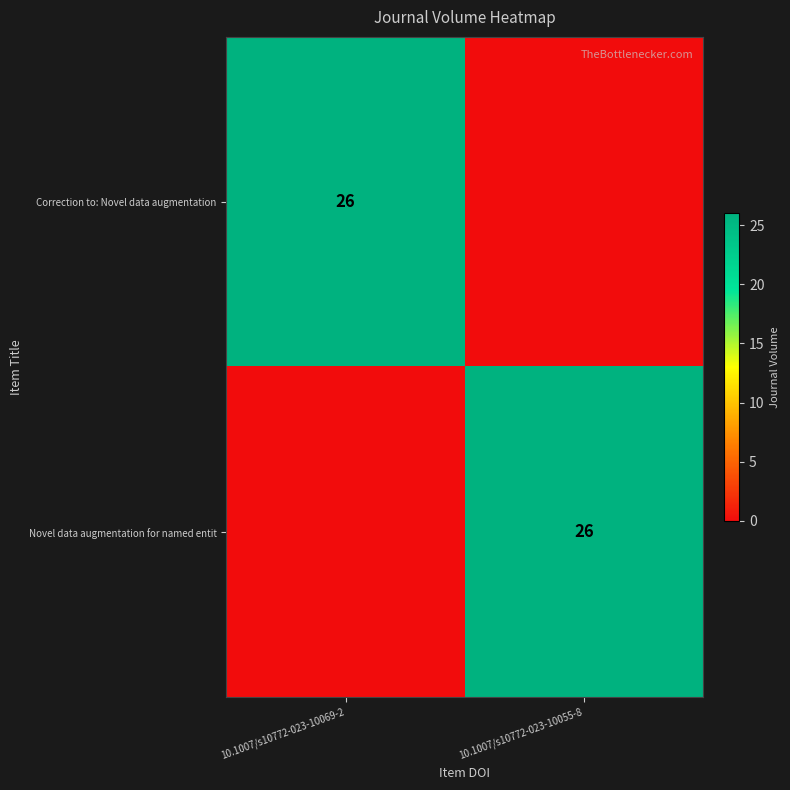

The Novel data augmentation for named entit series shows 26 at 10.1007/s10772-023-10055-8. True or false?

True